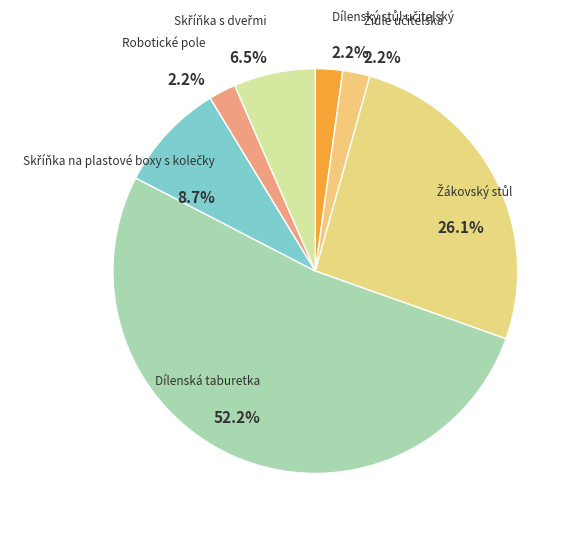

Does Dílenská taburetka account for over 50% of the chart?

Yes